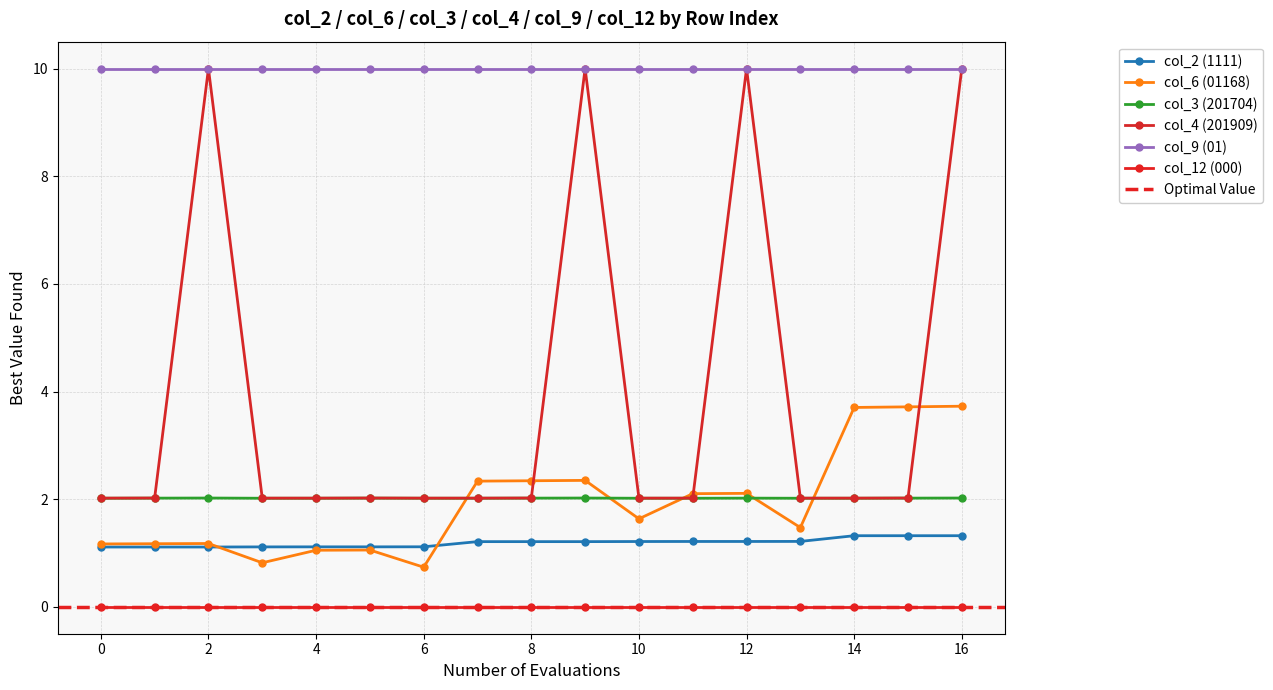

At which category is the sum across all series the highest?

16